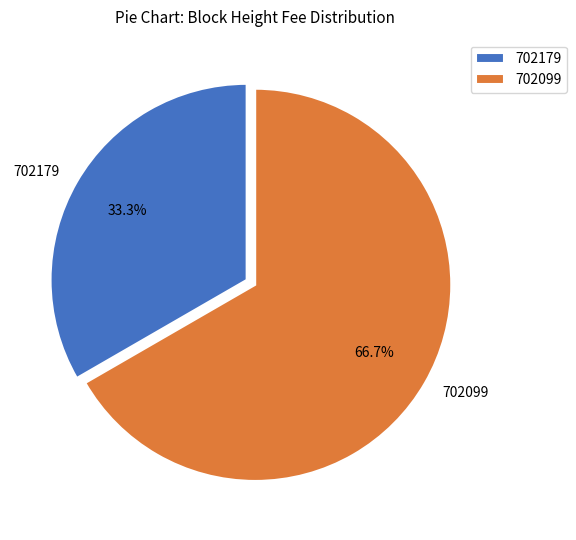

What percentage is the 702099 slice, to the nearest percent?

67%